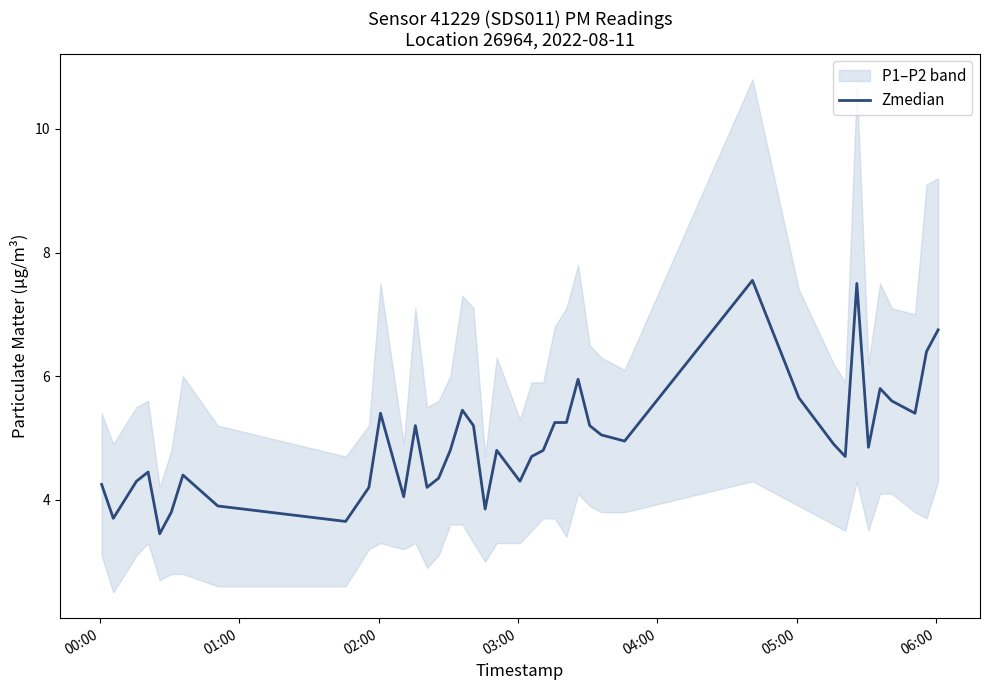

What is the lowest value of the Zmedian series?

3.5